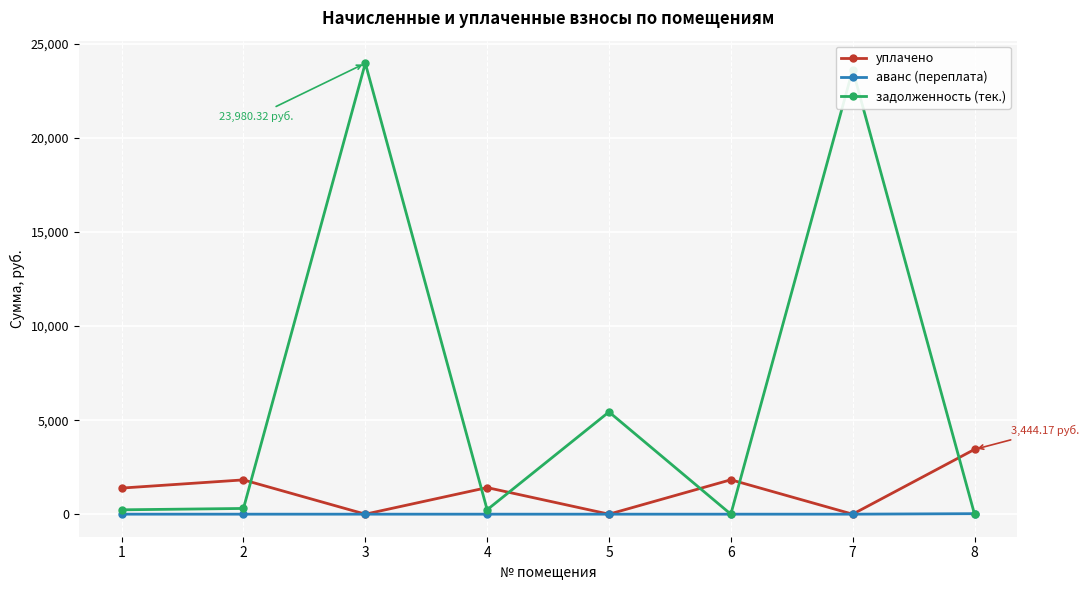

In задолженность (тек.), how many points are higher than both neighbors (excluding endpoints)?

3